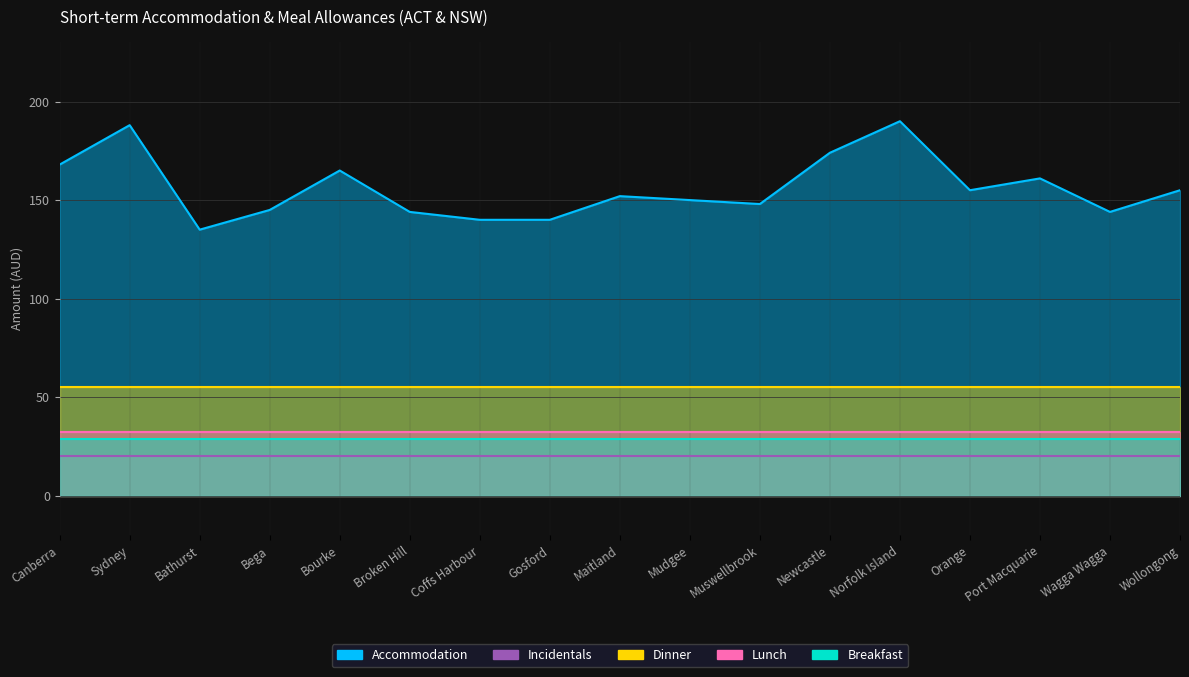

What position from the left is Bega?

4